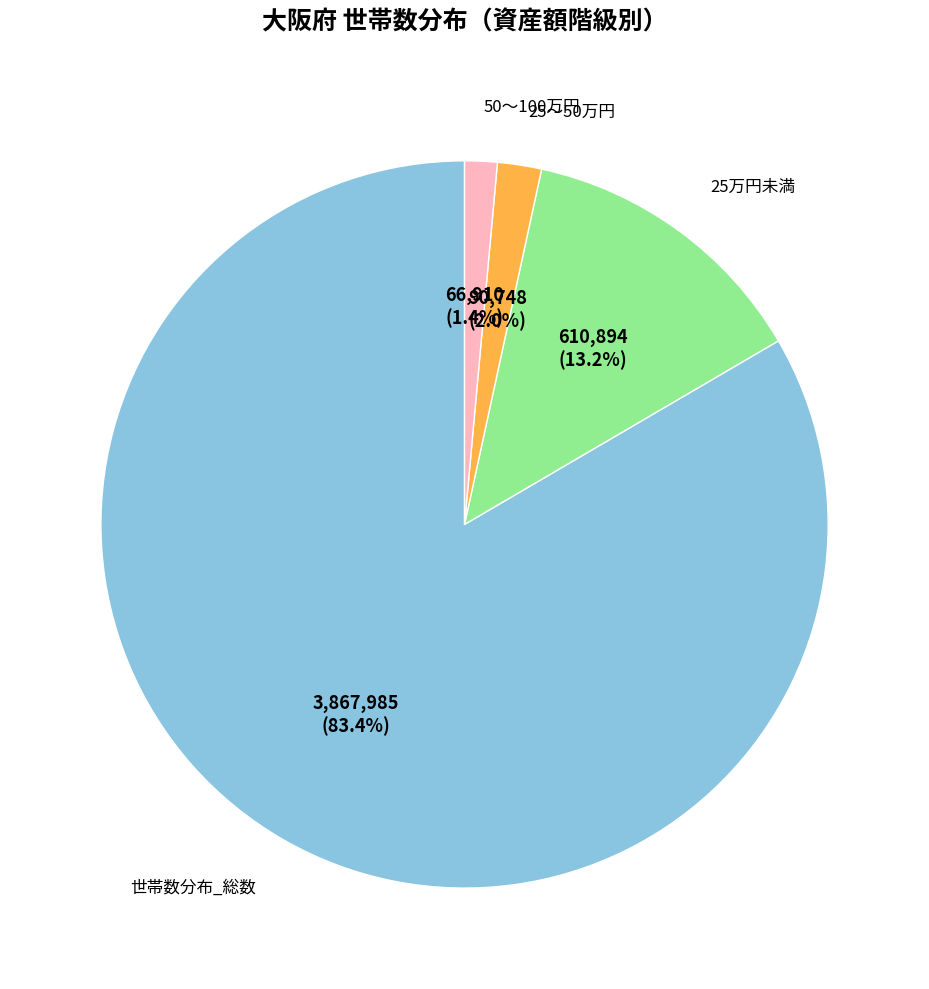

True or false: 25万円未満 accounts for 20% of the total.

False